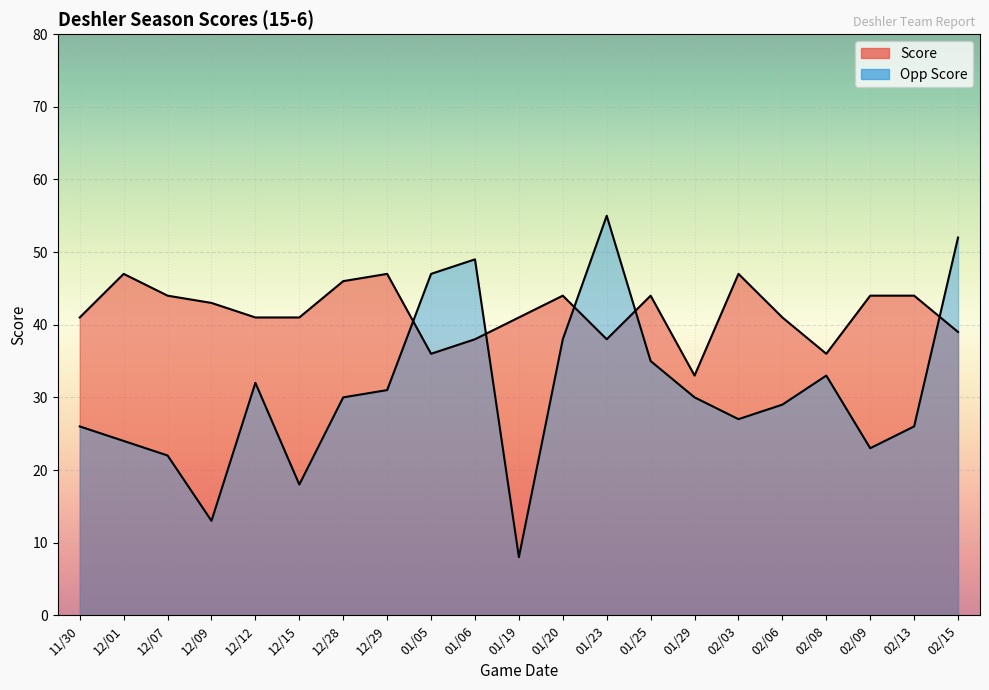

How many lines are shown in the chart?

2